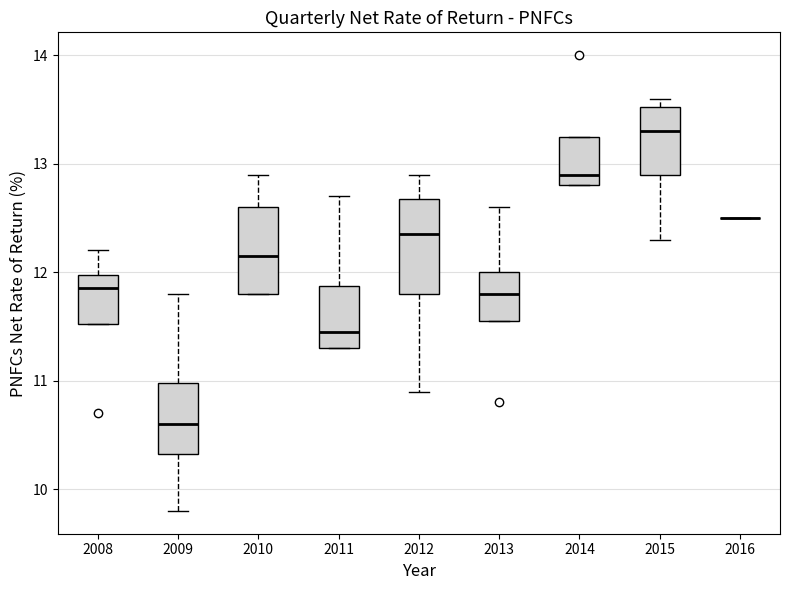

Reading left to right, transcribe this box plot: for each box, give where its median line is, the range the box spans, and where its two whiskers end, as read against the y-axis. The values are not printed on the chart, so give them approximately, as read against the axis.

2008: median 11.9, box 11.5 to 12.0, whiskers 11.5 to 12.2
2009: median 10.6, box 10.3 to 11.0, whiskers 9.8 to 11.8
2010: median 12.2, box 11.8 to 12.6, whiskers 11.8 to 12.9
2011: median 11.5, box 11.3 to 11.9, whiskers 11.3 to 12.7
2012: median 12.4, box 11.8 to 12.7, whiskers 10.9 to 12.9
2013: median 11.8, box 11.6 to 12.0, whiskers 11.6 to 12.6
2014: median 12.9, box 12.8 to 13.3, whiskers 12.8 to 13.3
2015: median 13.3, box 12.9 to 13.5, whiskers 12.3 to 13.6
2016: box collapsed to a line at 12.5, whiskers 12.5 to 12.5